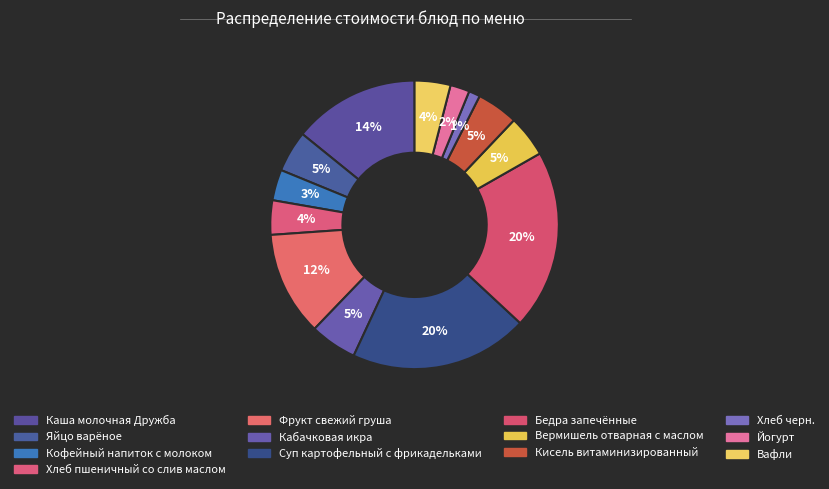

How many slices are in this pie chart?

13